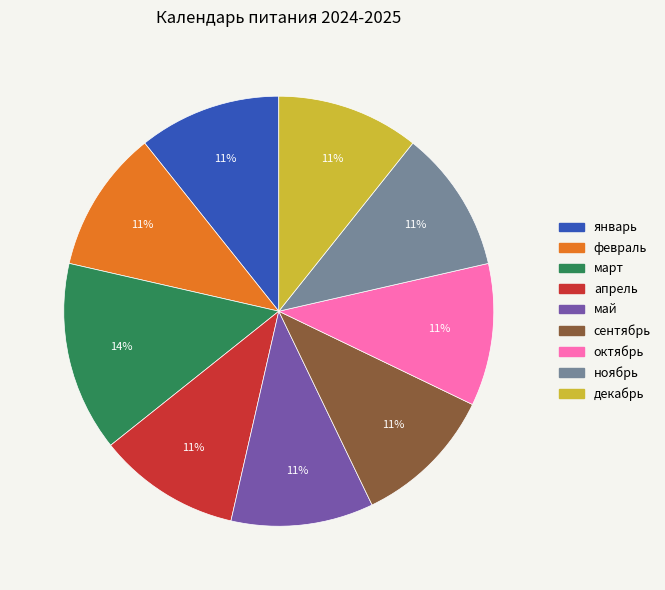

To the nearest percent, what is the average slice percentage?

11%